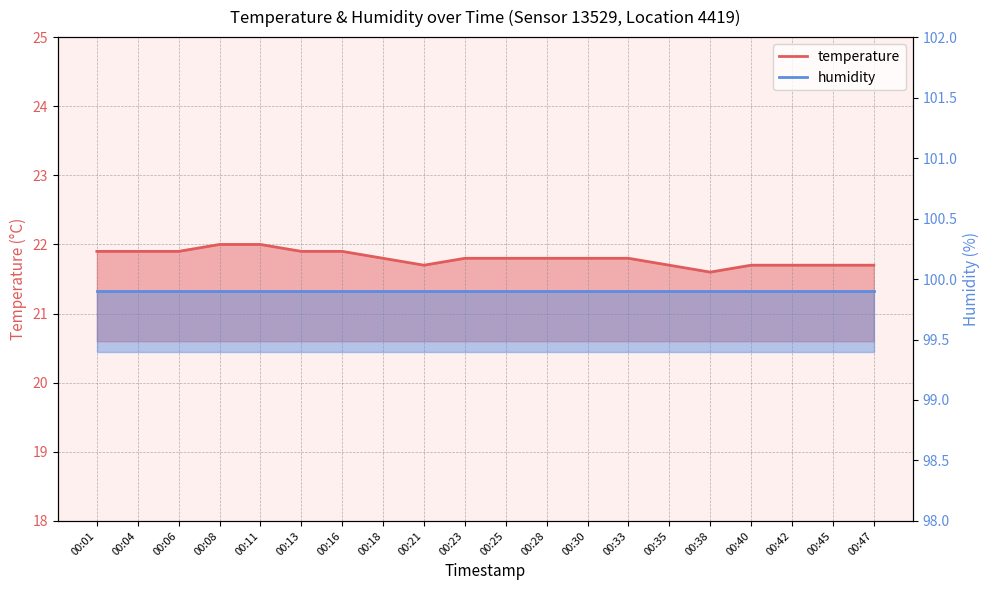

What is the difference between the values at 00:30 and 00:38?

0.2